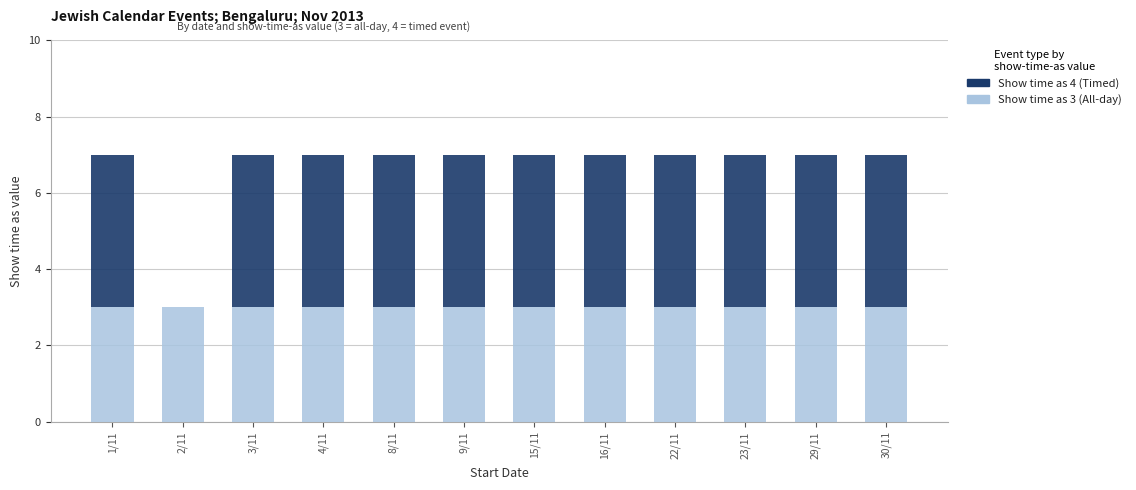

What is the total value across all series at 29/11?

7